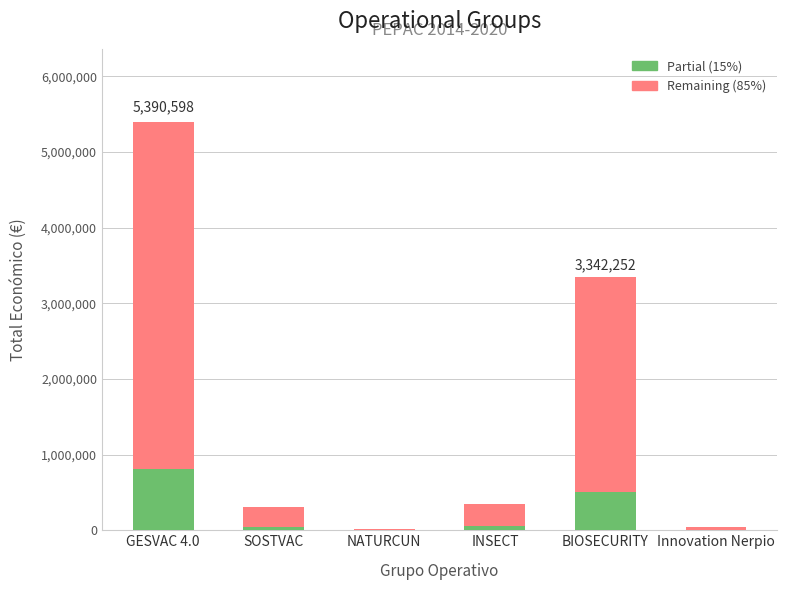

What is the sum of all Partial (15%) values?

1418613.6